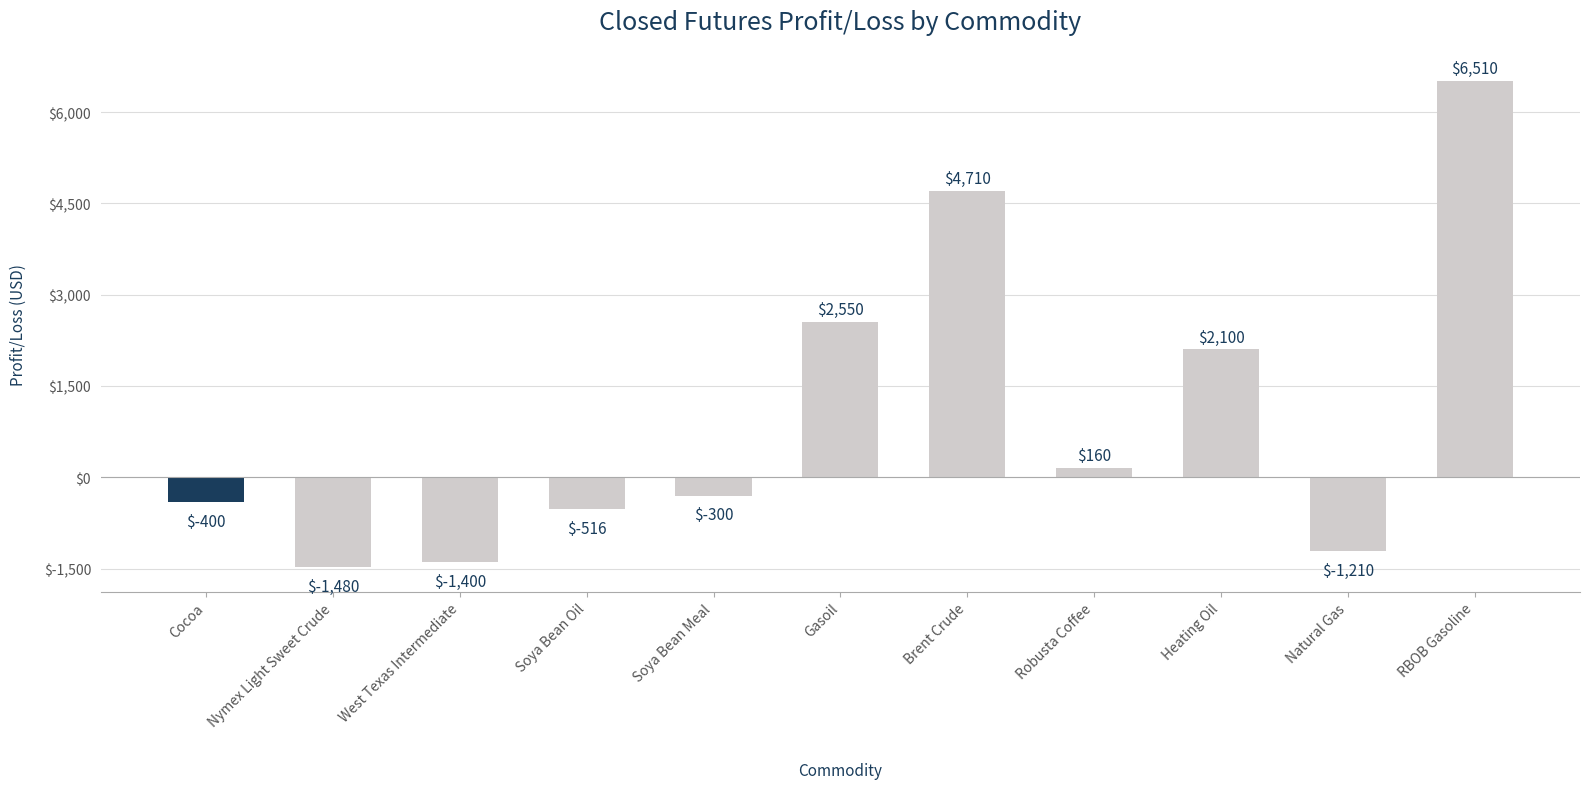

What is the average value?

975